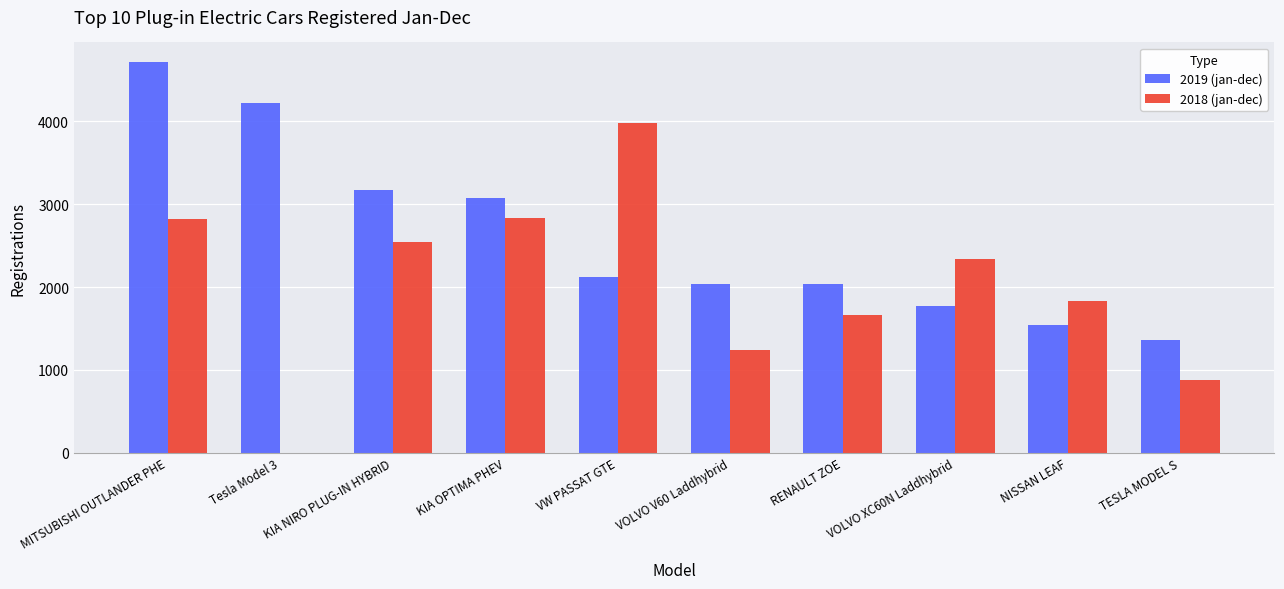

Which series has the largest total across all categories?

2019 (jan-dec)